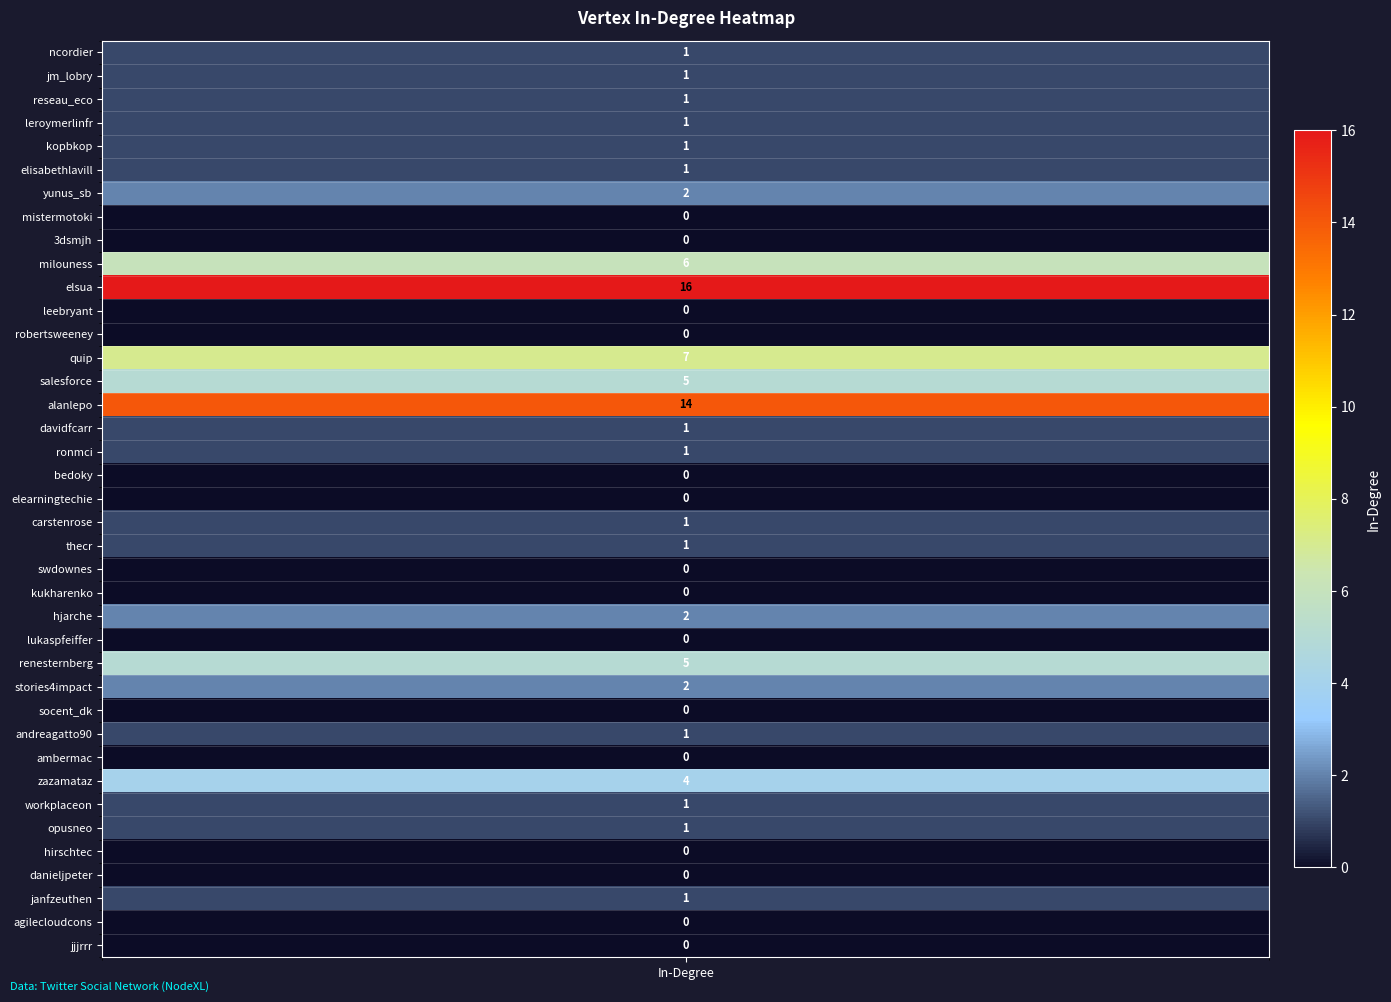

Which label corresponds to the largest value in the chart?

elsua